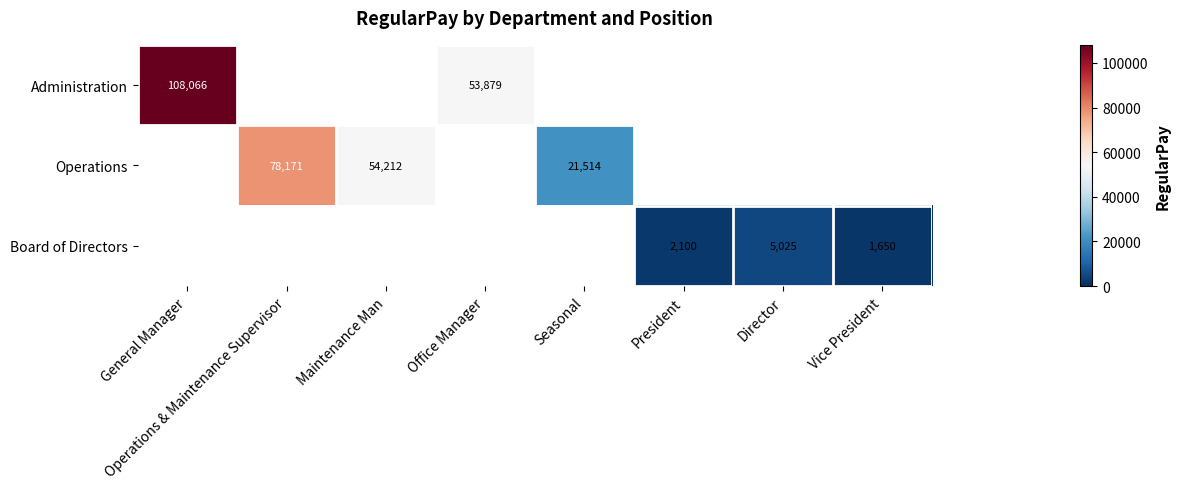

Read the Board of Directors value at President.

2100.0